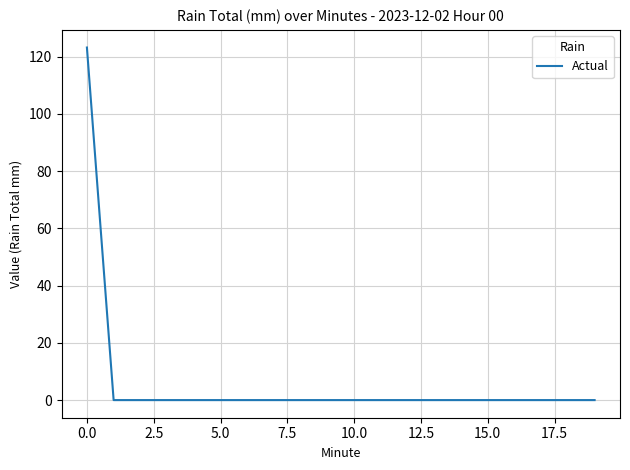

What is the maximum value shown in the chart?

123.2